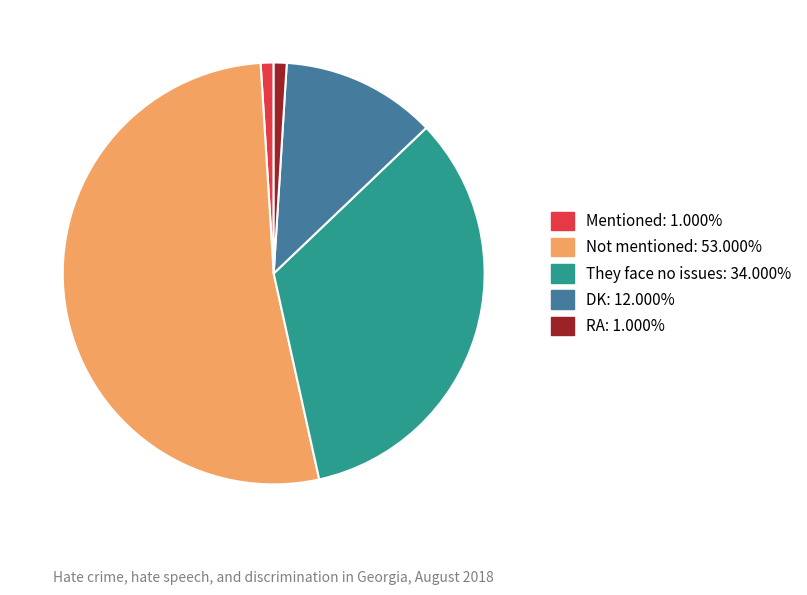

Combined, do Mentioned and They face no issues account for over 50%?

No